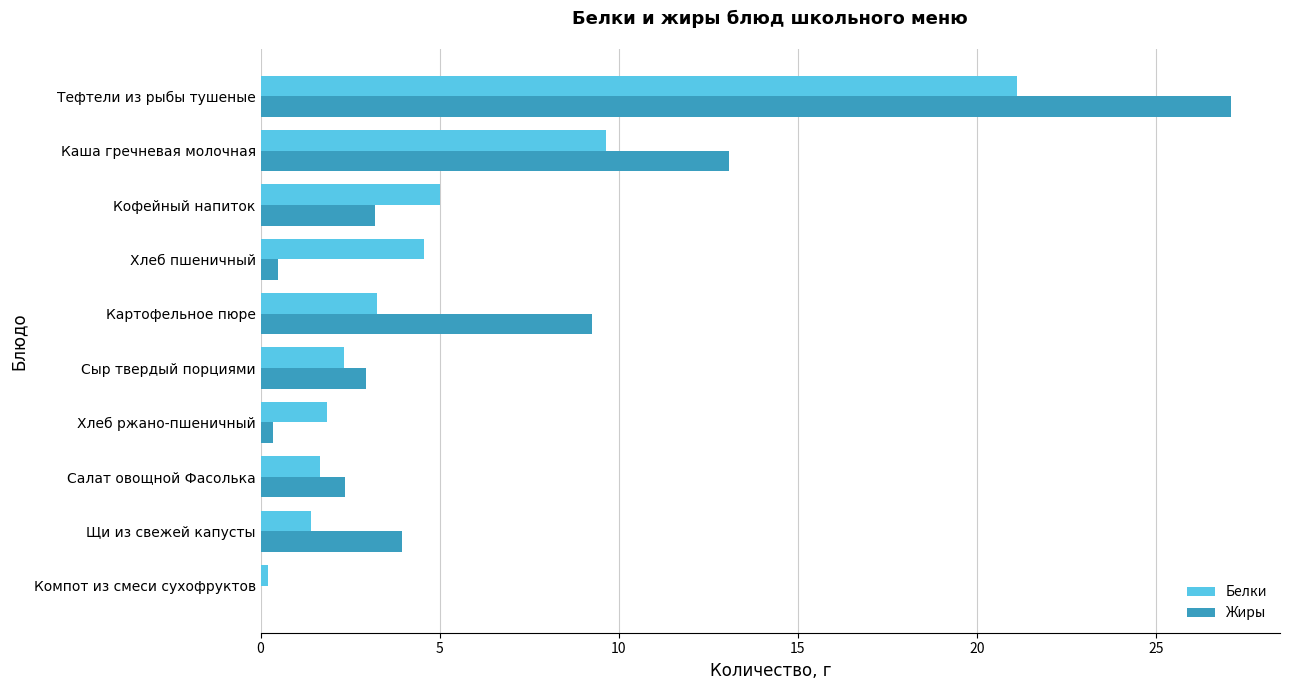

What is the highest value of the Жиры series?

27.1